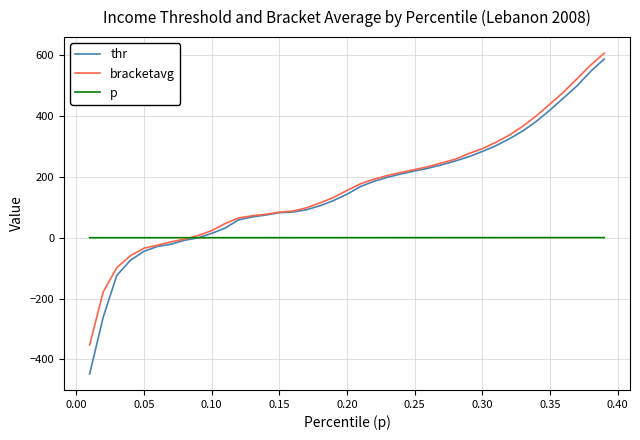

What is the minimum value shown in the chart?

-448.1